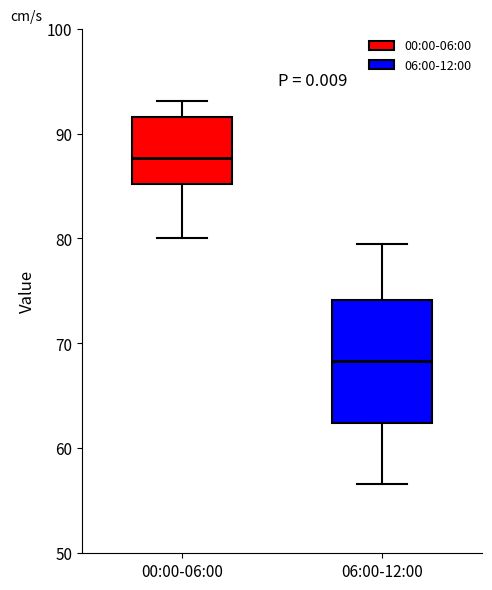

Where does the upper whisker of the box for 00:00-06:00 end on the y-axis? The values are not printed on the chart, so give them approximately, as read against the axis.

93